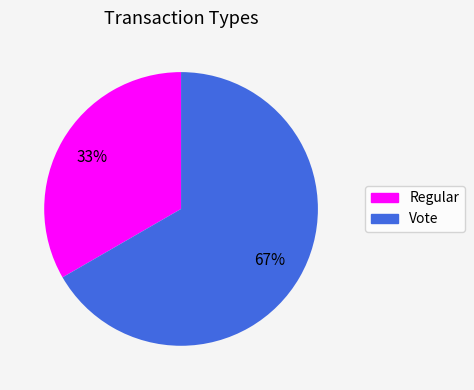

Combined, do Regular and Vote account for over 50%?

Yes